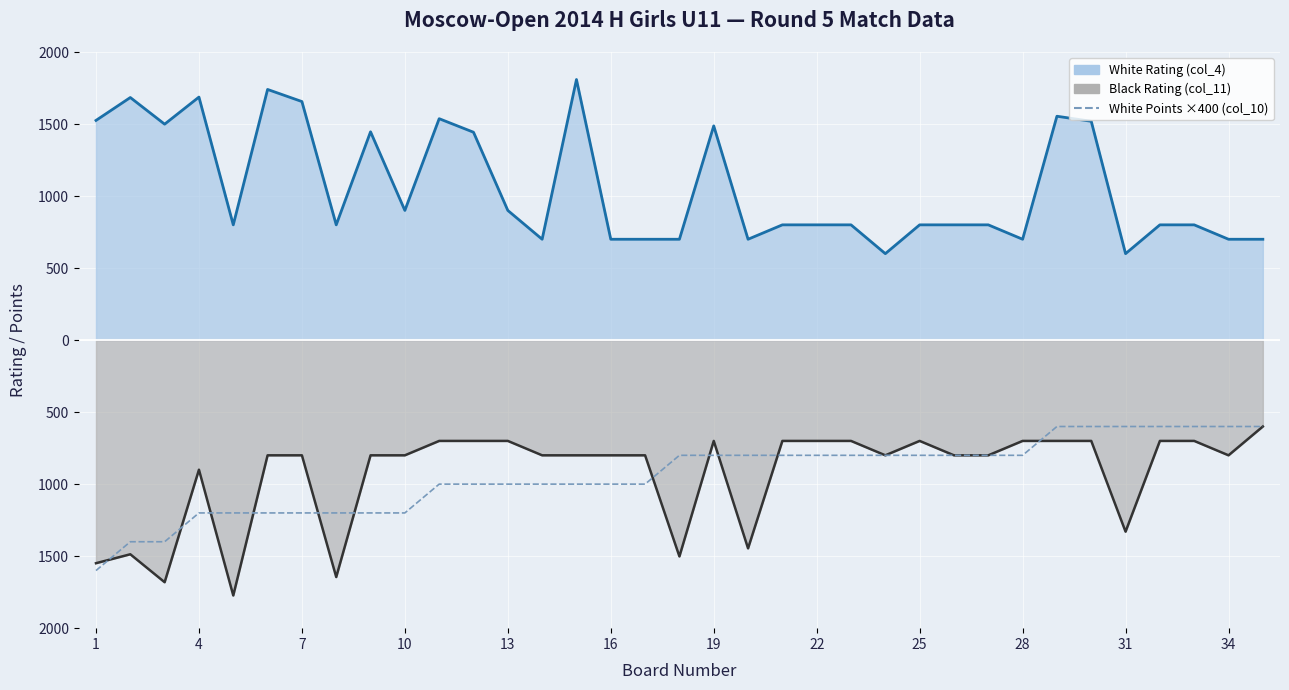

Between 22 and 29, which is larger?

29